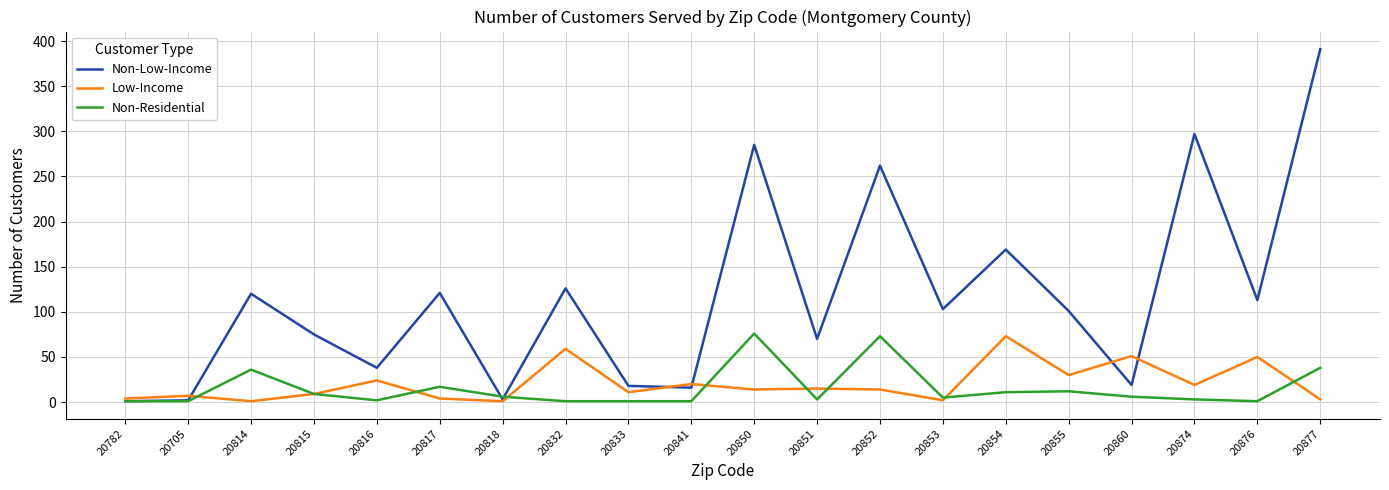

Which category has the highest value across all series?

20877